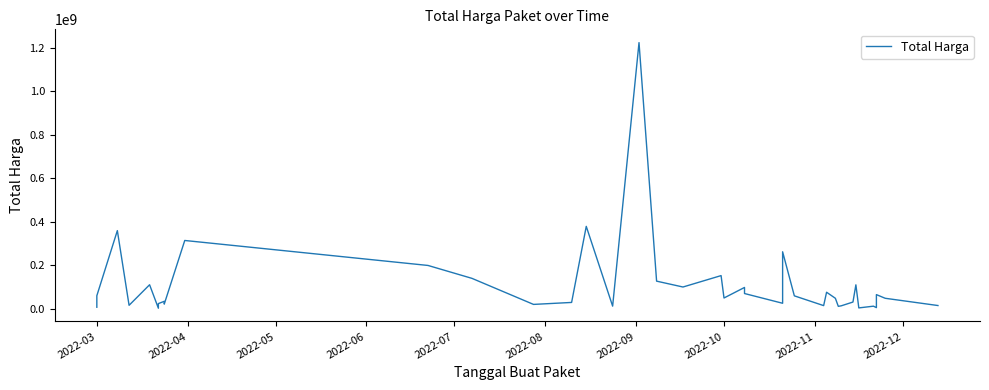

How many values exceed 48140000?

19